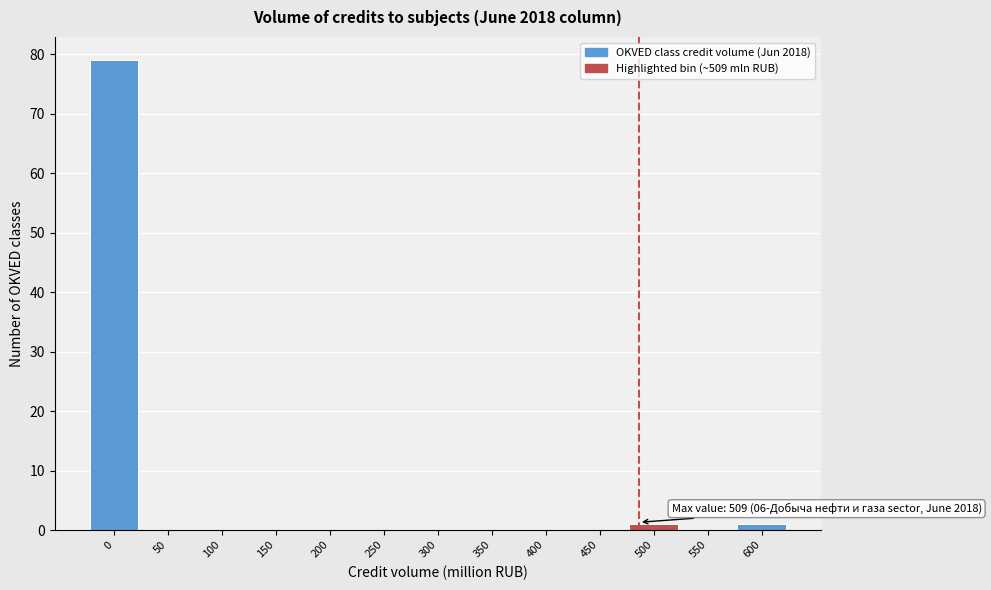

Reading left to right, transcribe all the data shown in this chart.

0=79	50=0	100=0	150=0	200=0	250=0	300=0	350=0	400=0	450=0	500=1	550=0	600=1